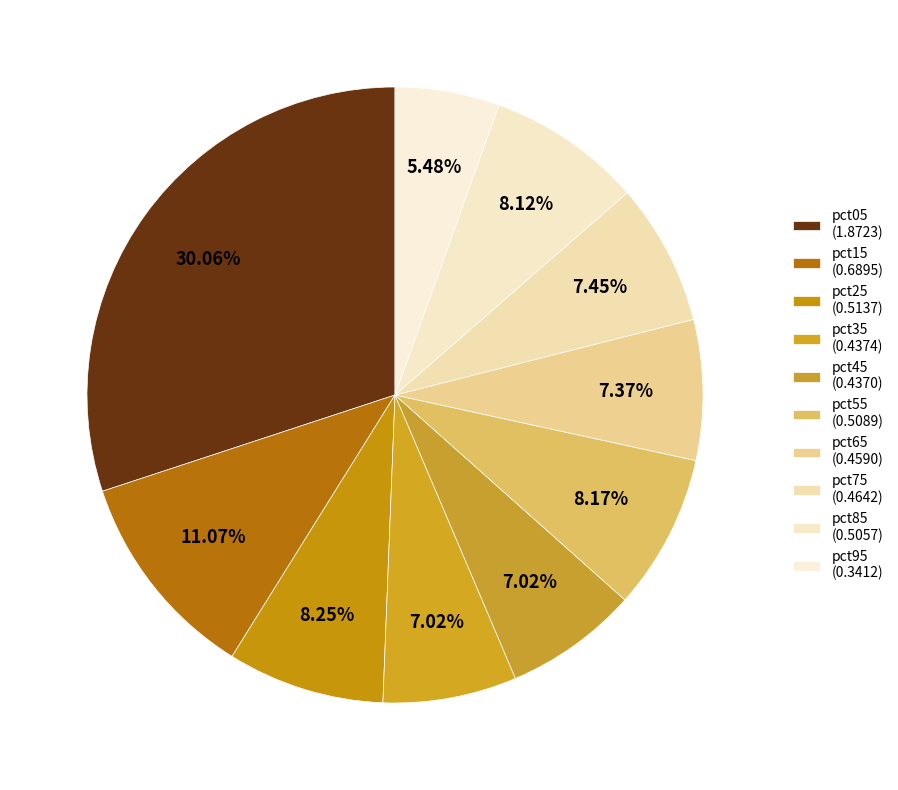

Does any single category account for the majority?

No